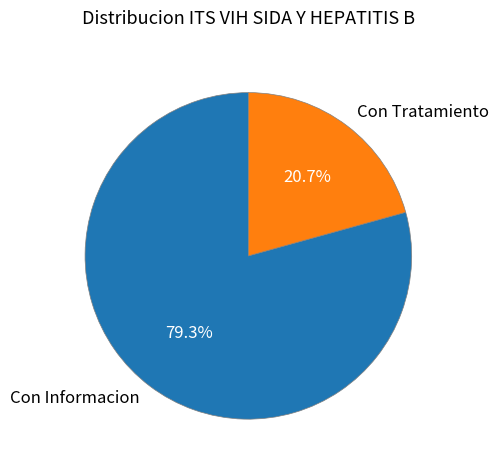

Which category has the smallest portion of the pie?

Con Tratamiento